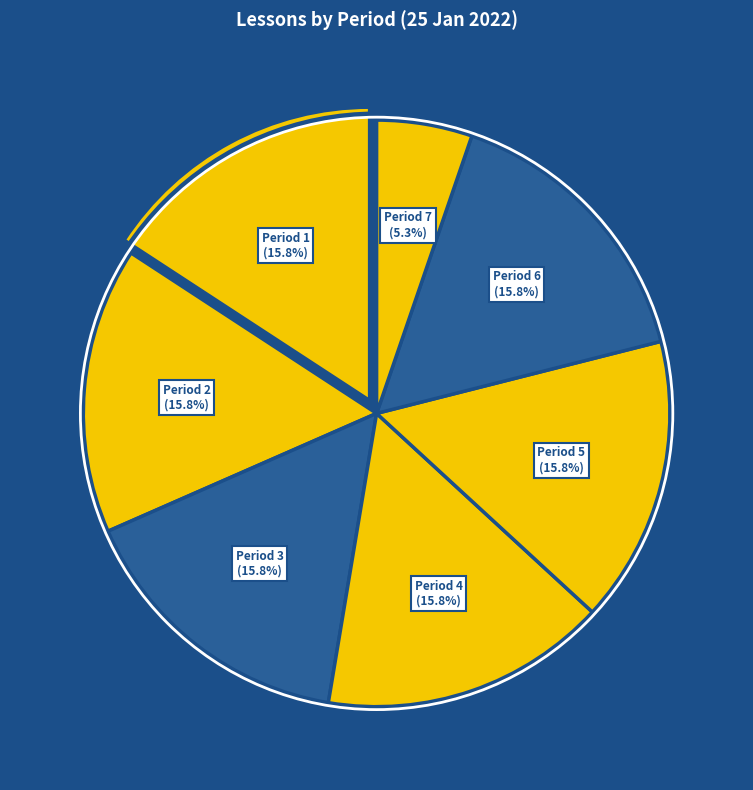

Count the number of slices in the pie.

7